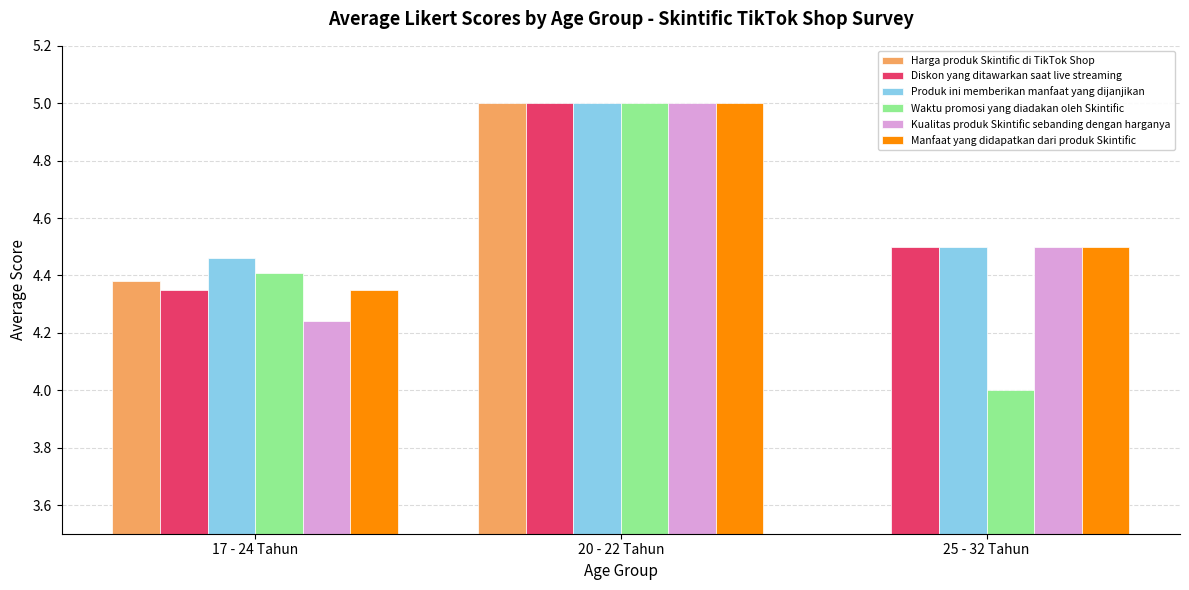

The value of Produk ini memberikan manfaat yang dijanjikan at 25 - 32 Tahun is 4.5. True or false?

True